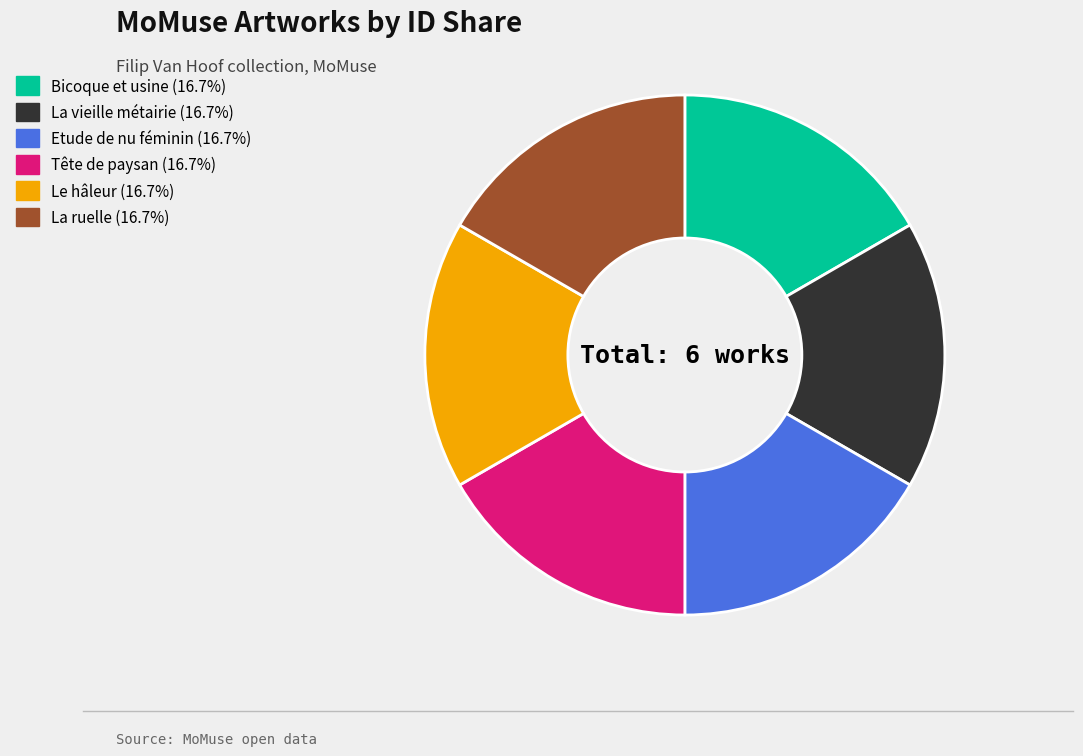

Combined, do Etude de nu féminin (16.7%) and La ruelle (16.7%) account for over 50%?

No